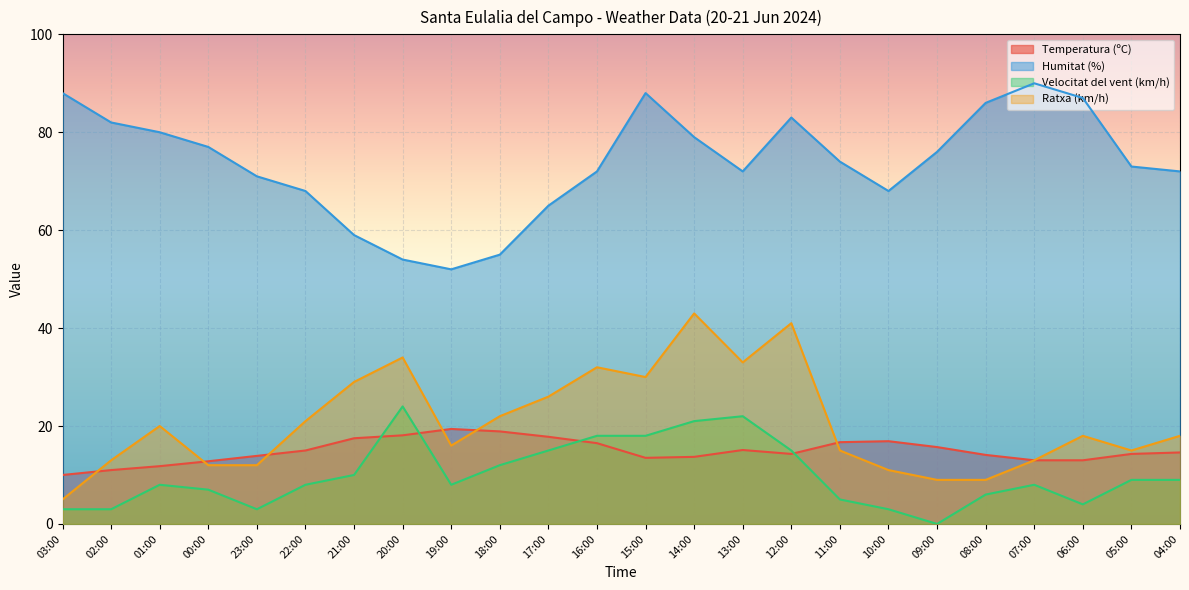

Which series has the widest spread of values?

Humitat (%)